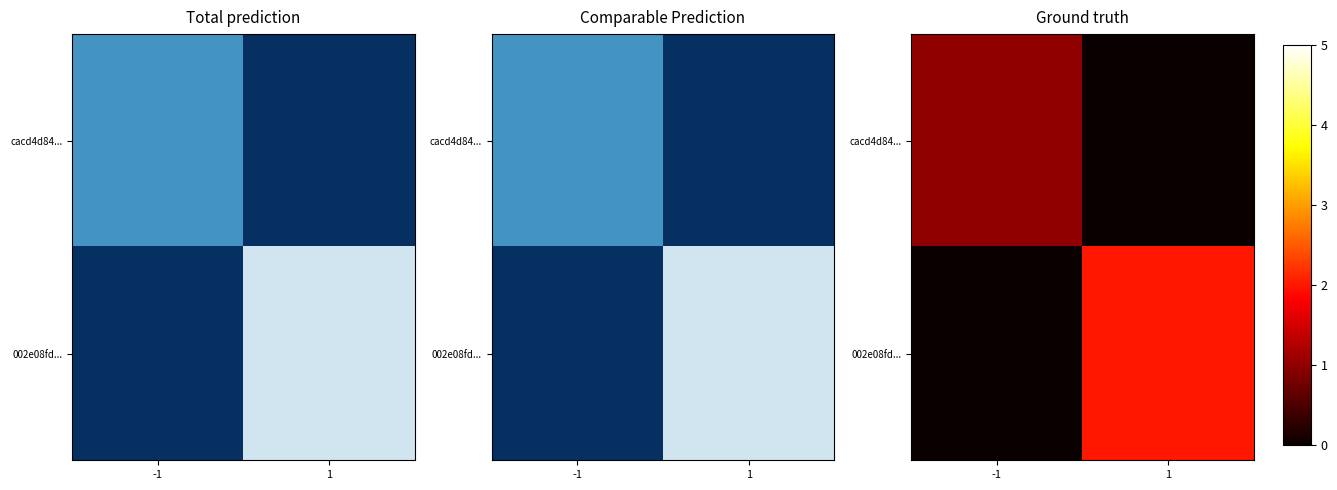

What is the difference between the cacd4d84... values at 1 and -1?

1